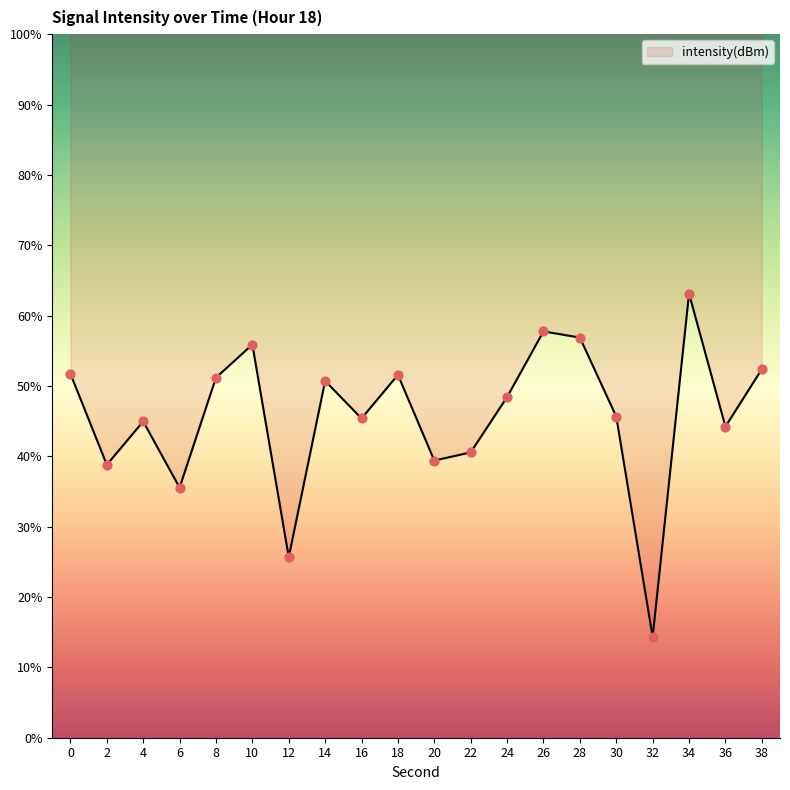

Approximately how many times larger is the value at 10 compared to 8?

1.1